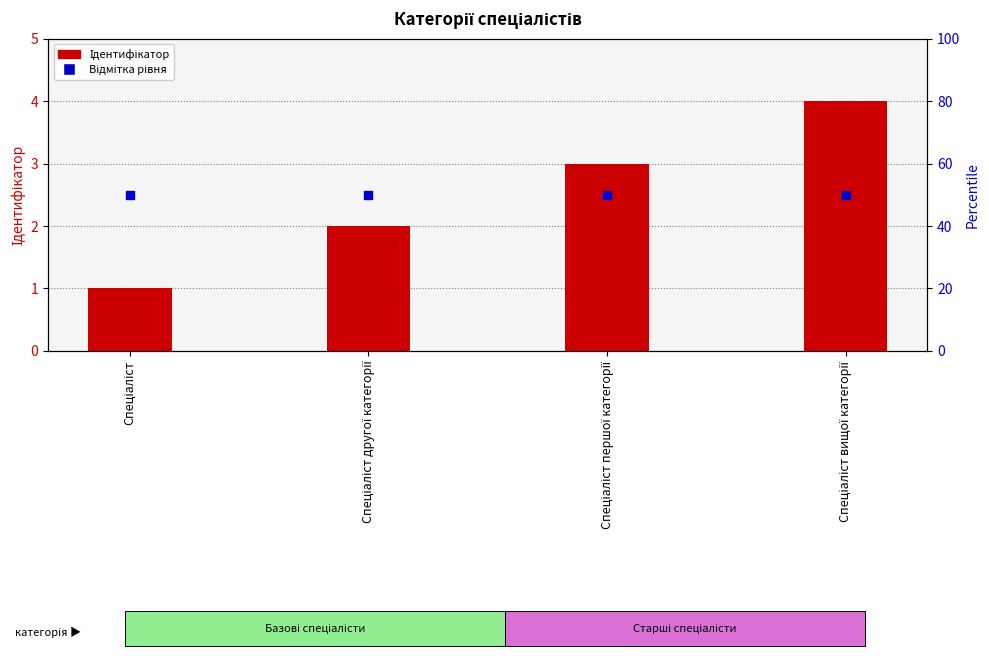

Is the value of Ідентифікатор at Спеціаліст вищої категорії greater than the value of Відмітка рівня at Спеціаліст другої категорії?

Yes